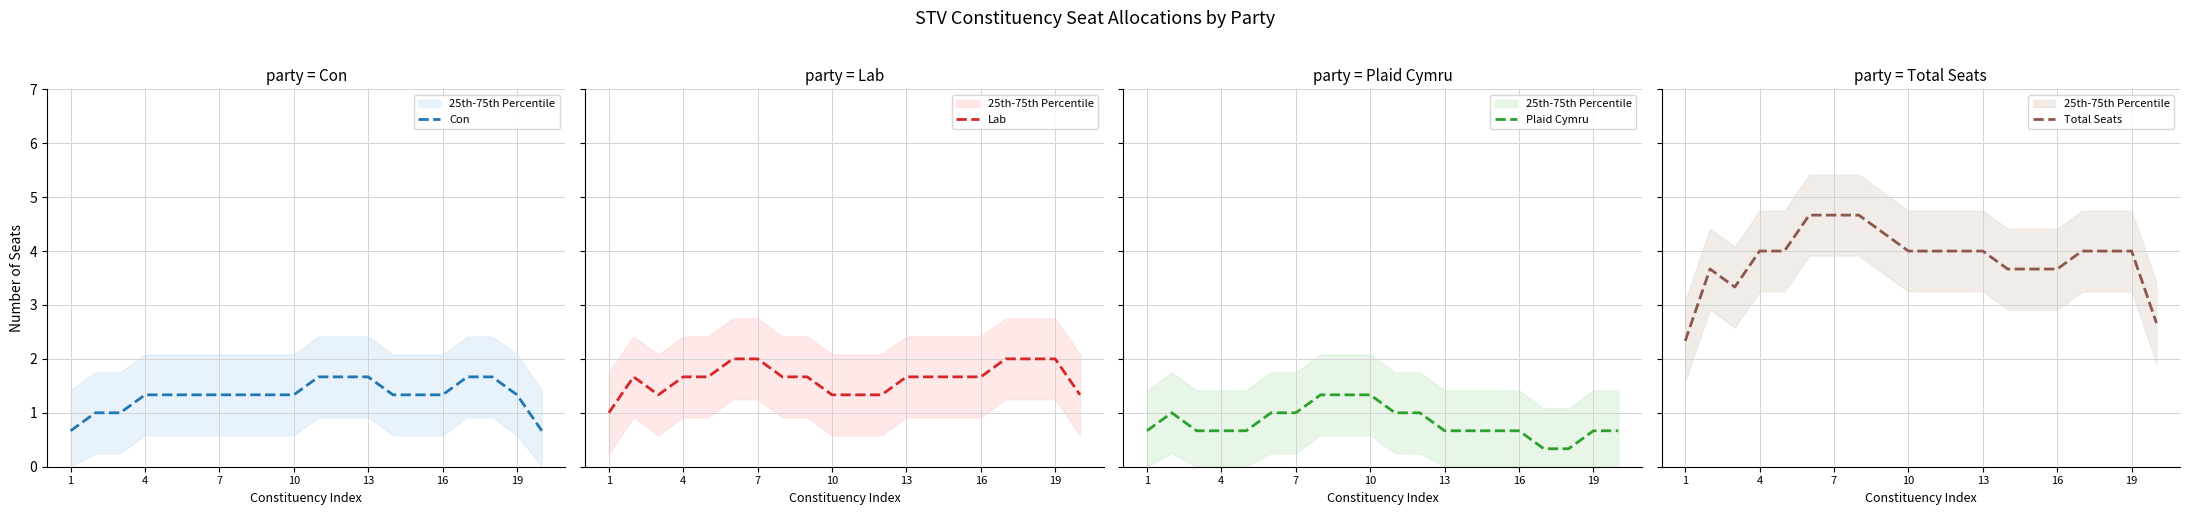

What are all the series names shown in the legend?

Con, Lab, Plaid Cymru, Total Seats